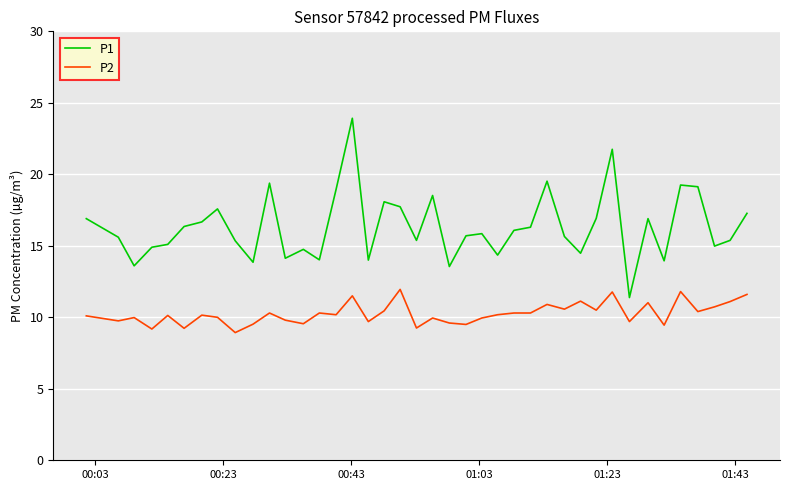

Which series has the widest spread of values?

P1